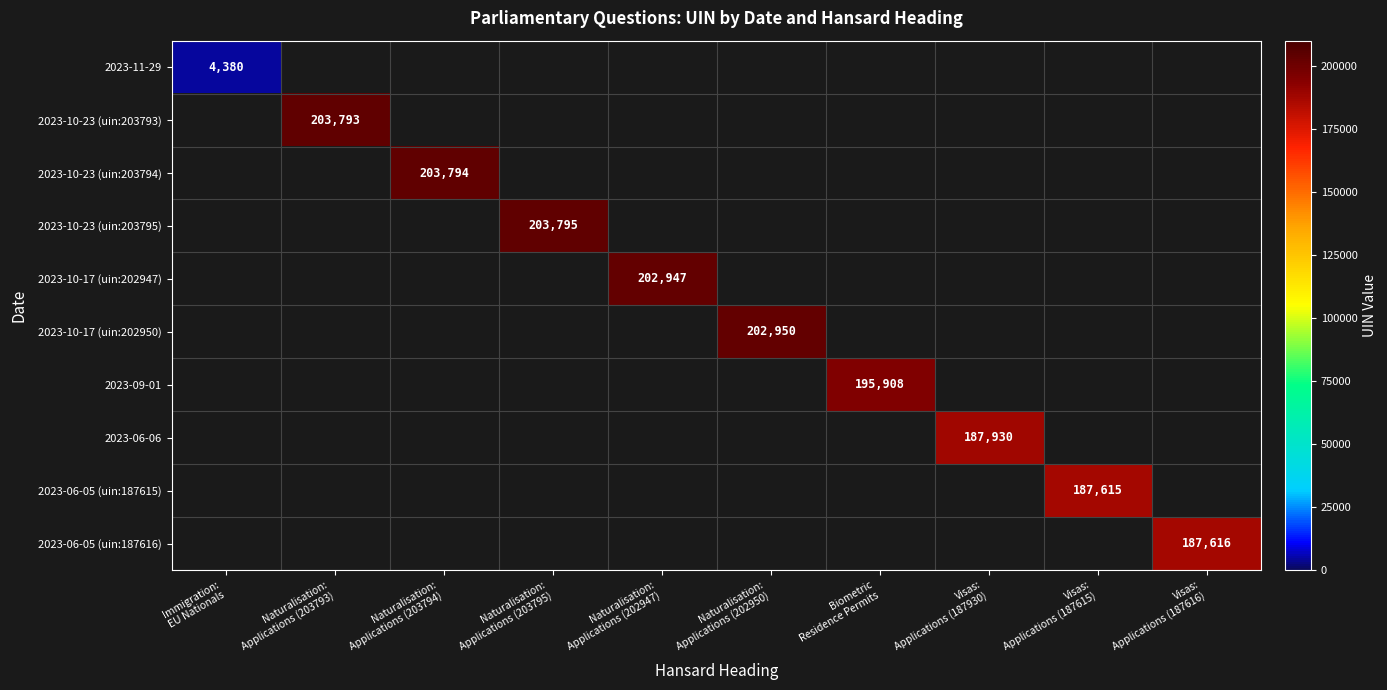

How many values in 2023-10-23 (uin:203795) are above zero?

1